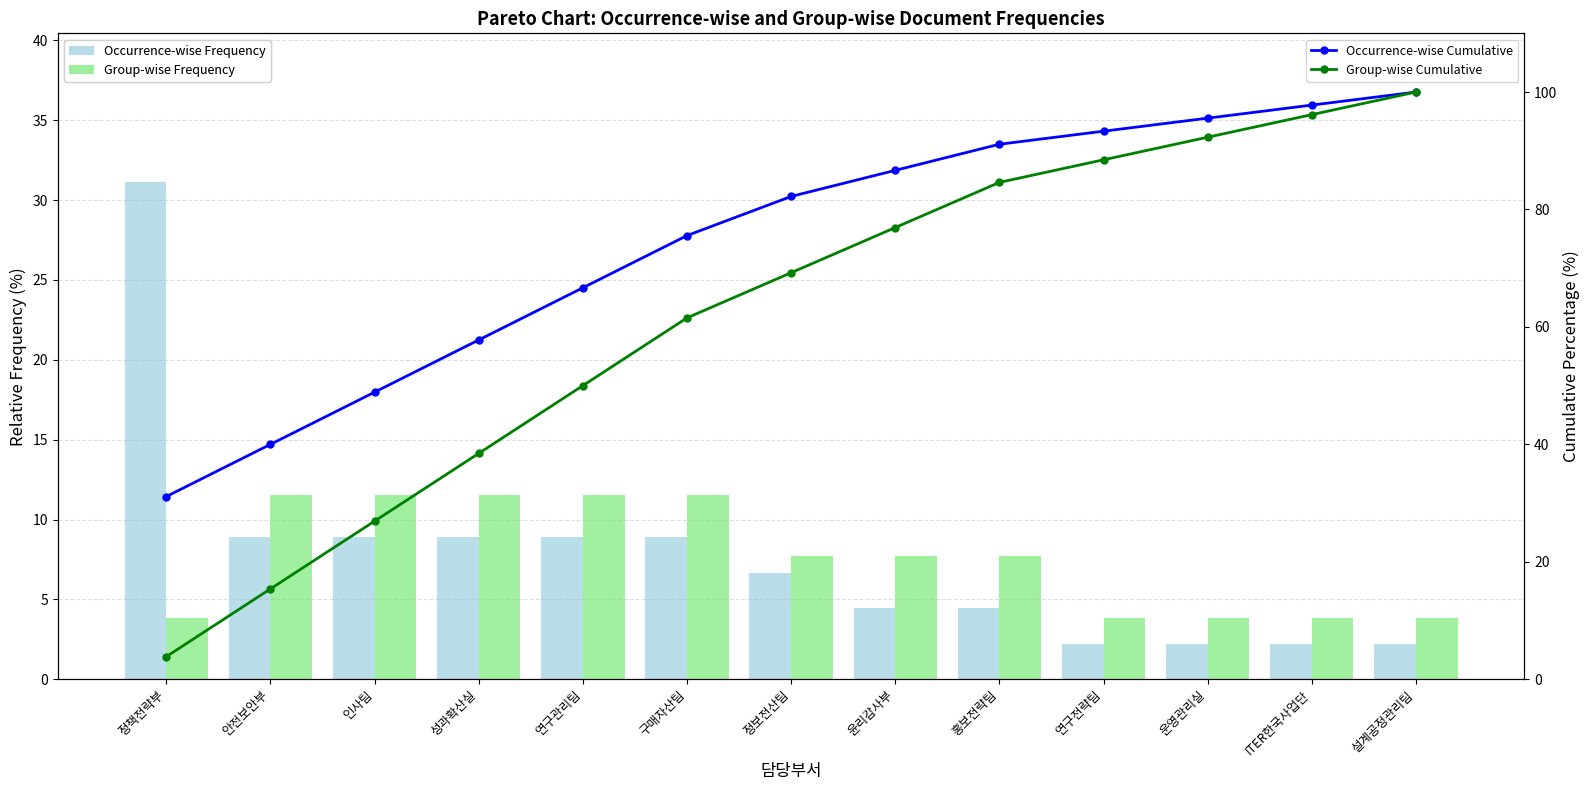

How many categories are shown in the chart?

13